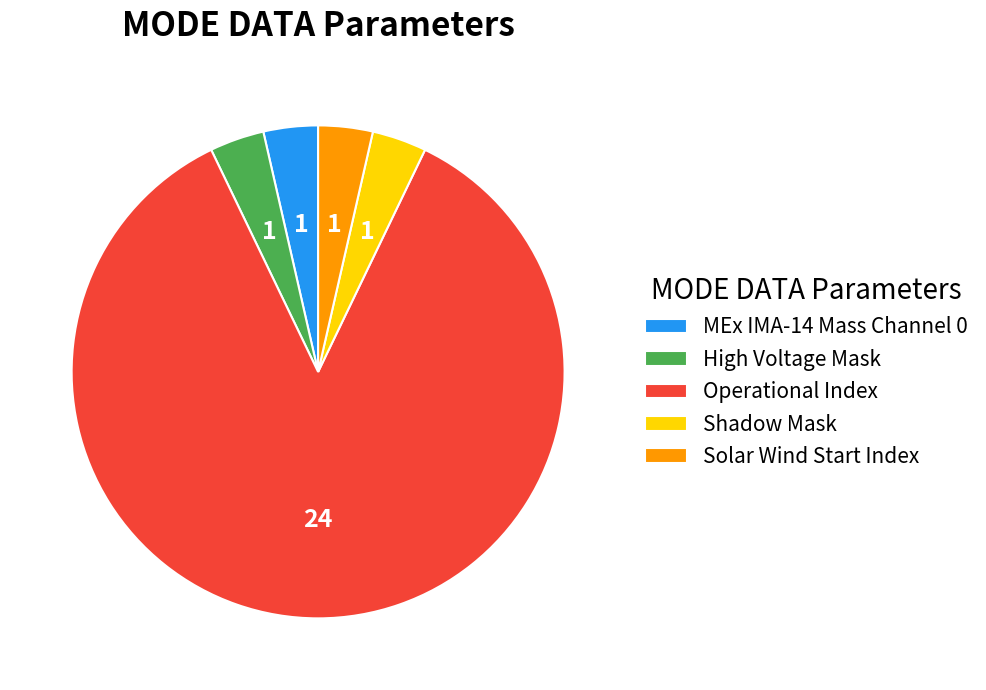

True or false: Solar Wind Start Index accounts for 4% of the total.

True